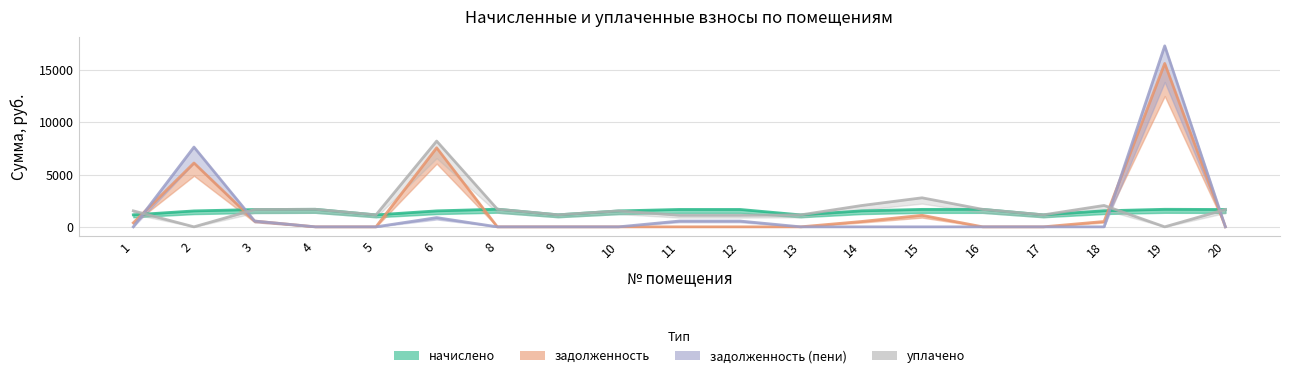

At which label does задолженность (пени) reach its minimum?

1